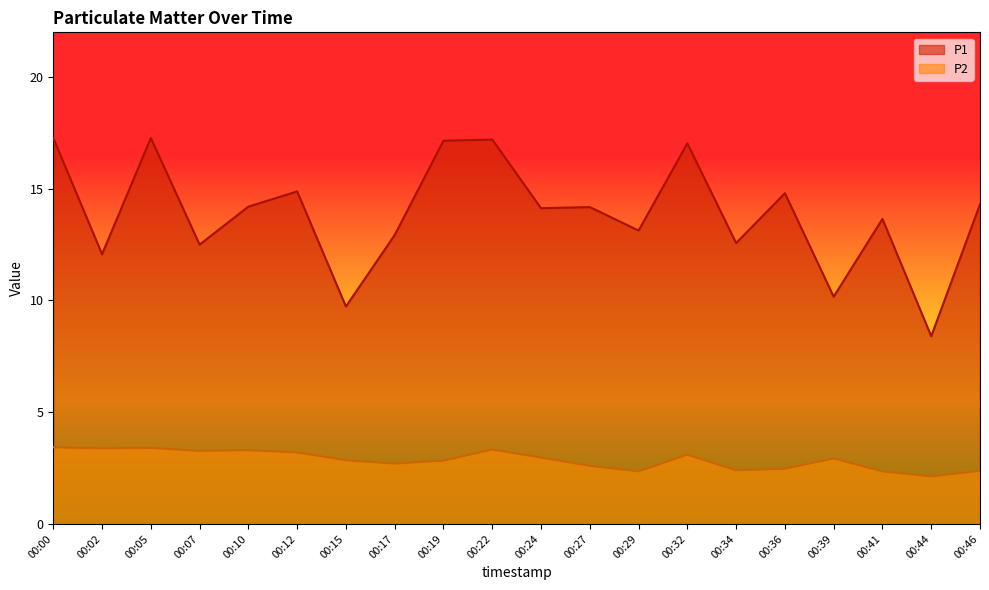

How many interior local peaks does the P2 series have?

5